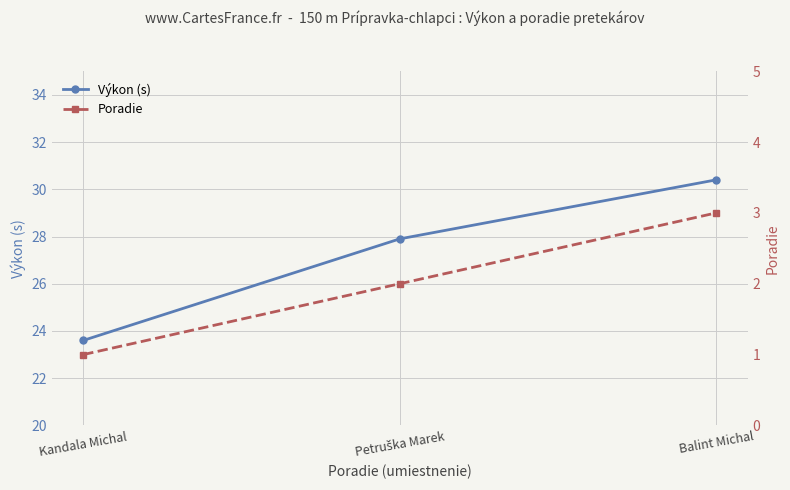

The value of Výkon (s) at Balint Michal is 30.4. True or false?

True